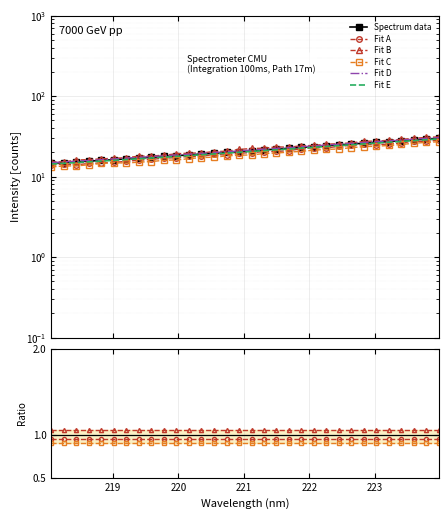

What is the label of the 31st point from the right?

219